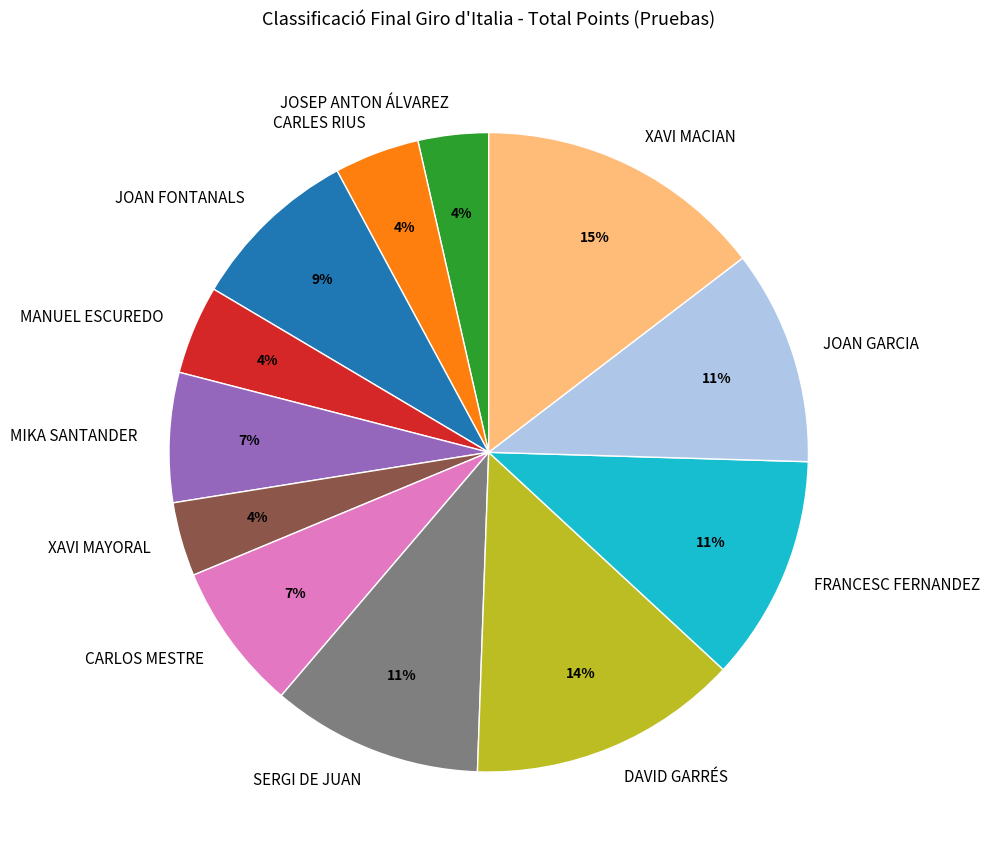

Which slice is the largest?

XAVI MACIAN